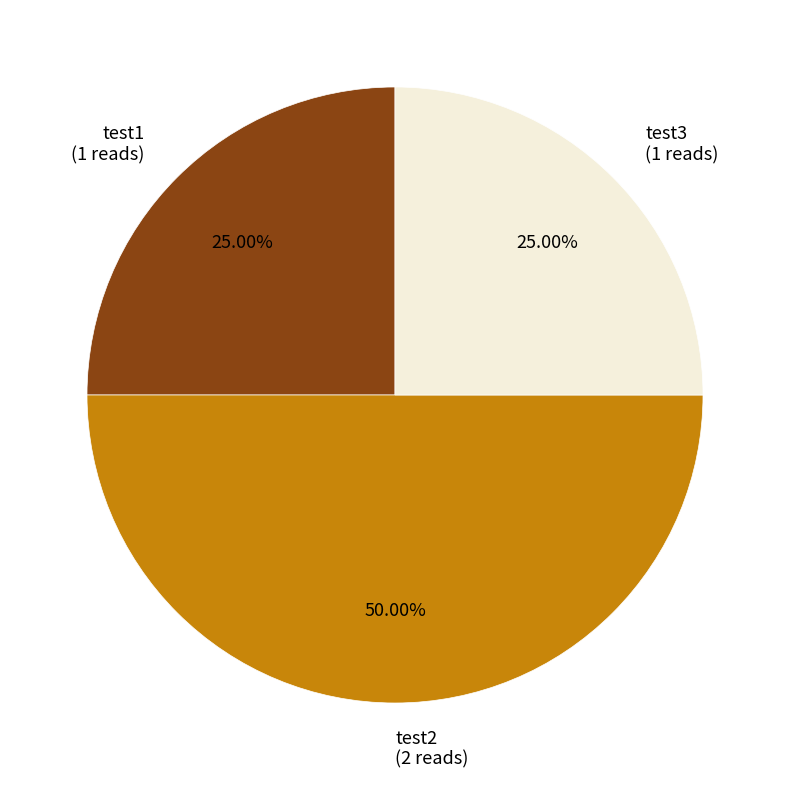

To the nearest percent, what is the combined percentage of test3 and test2?

75%